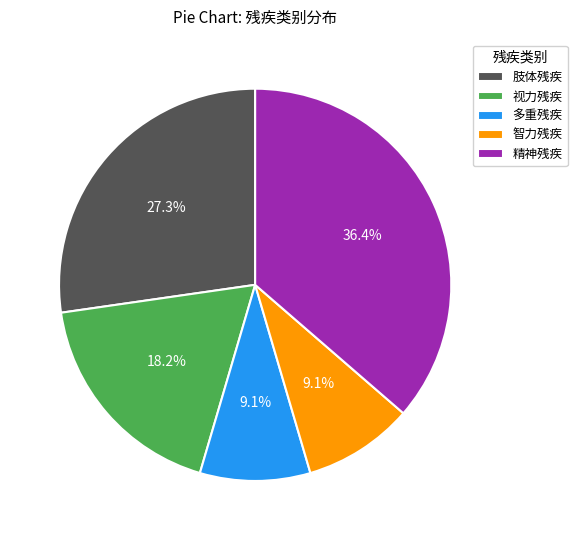

The 视力残疾 slice represents 31% of the pie. True or false?

False